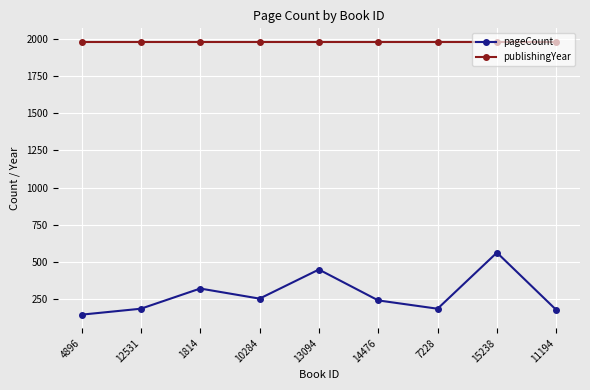

How many interior local valleys does the pageCount series have?

2